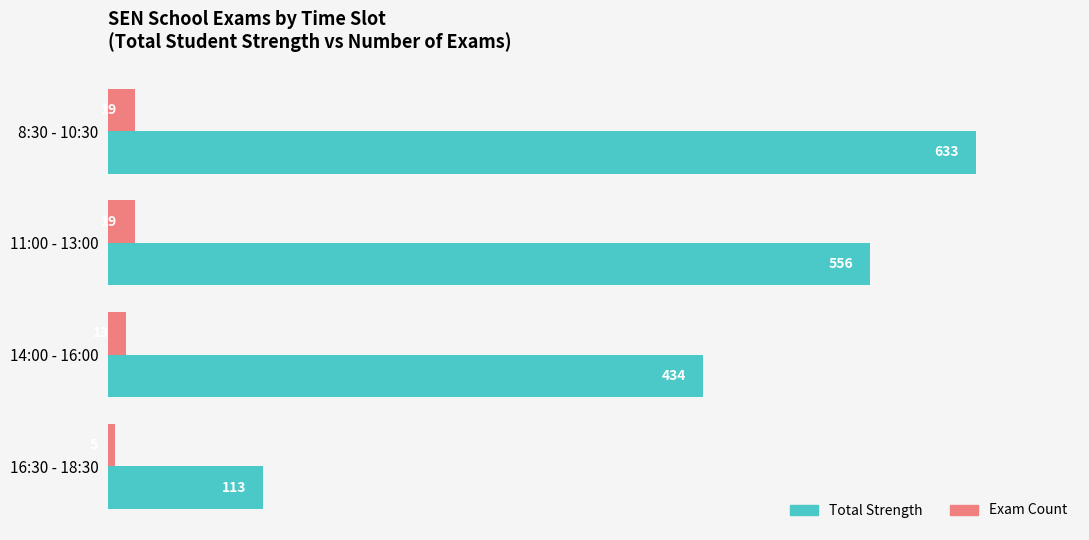

The value of Total Strength at 11:00 - 13:00 is 323. True or false?

False